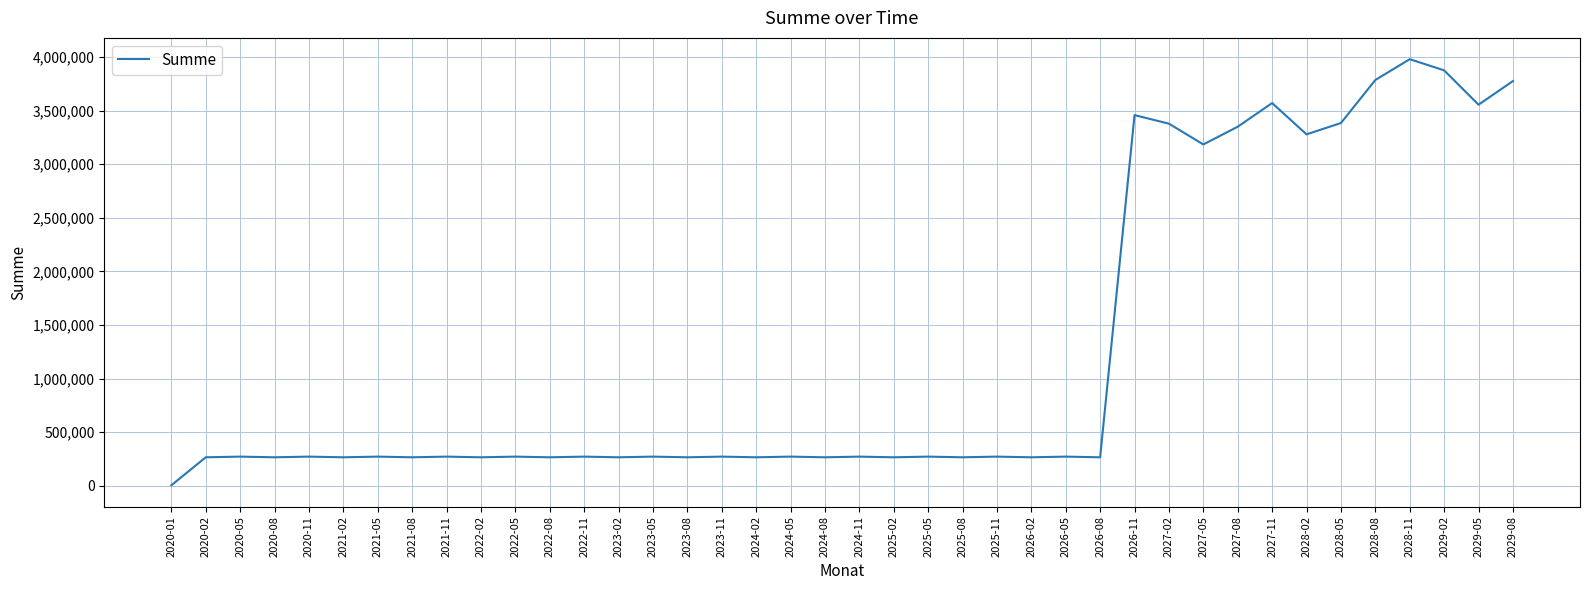

How many values exceed 271633?

25